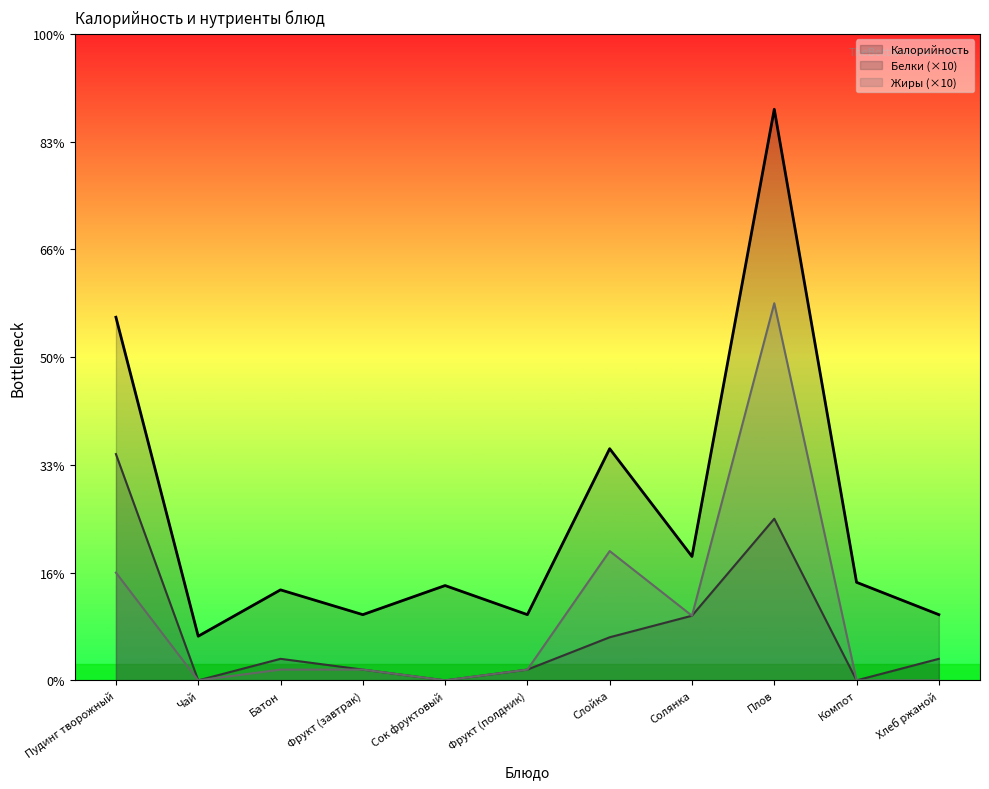

Count the number of categories in the chart.

11